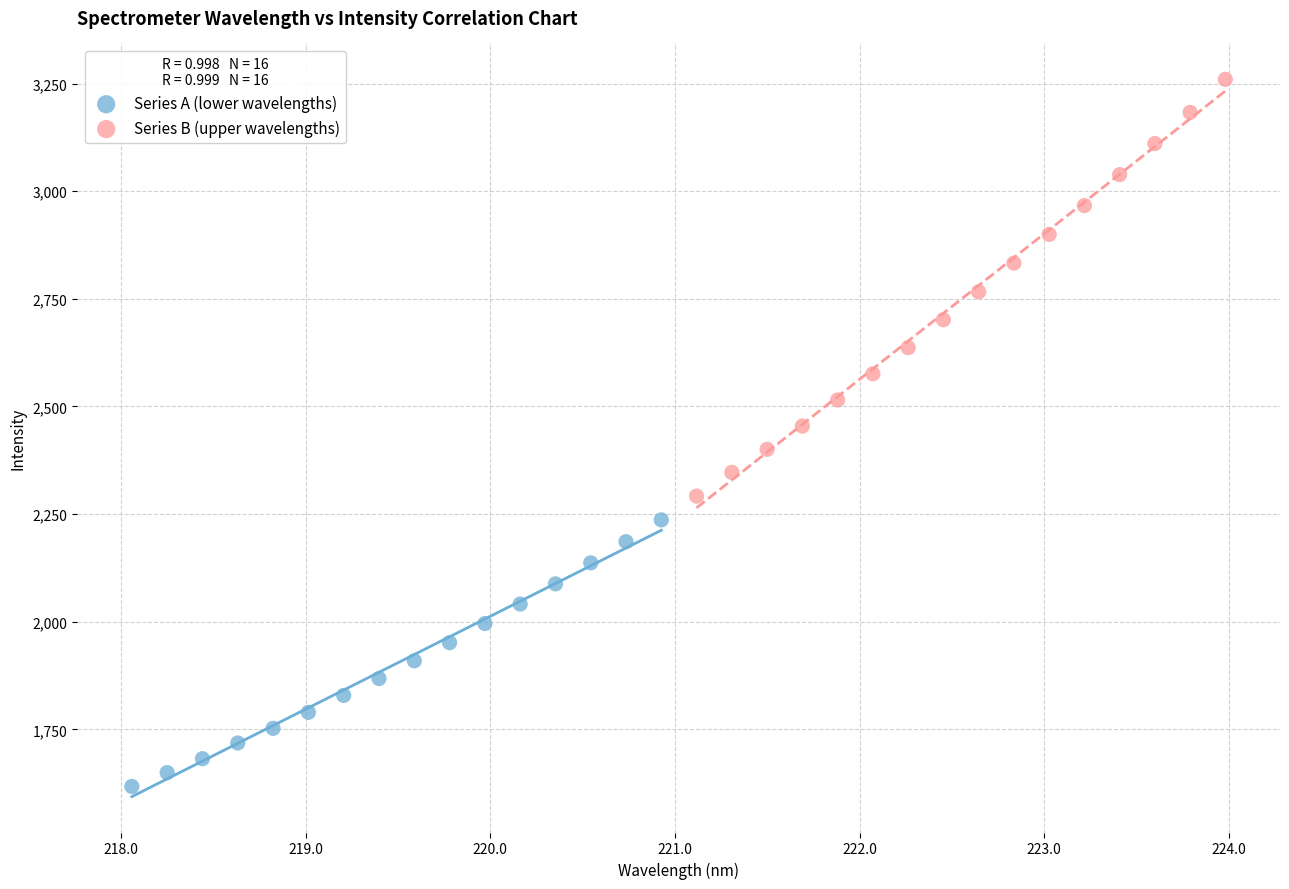

Which series contains the highest Y value?

Series B (upper wavelengths)